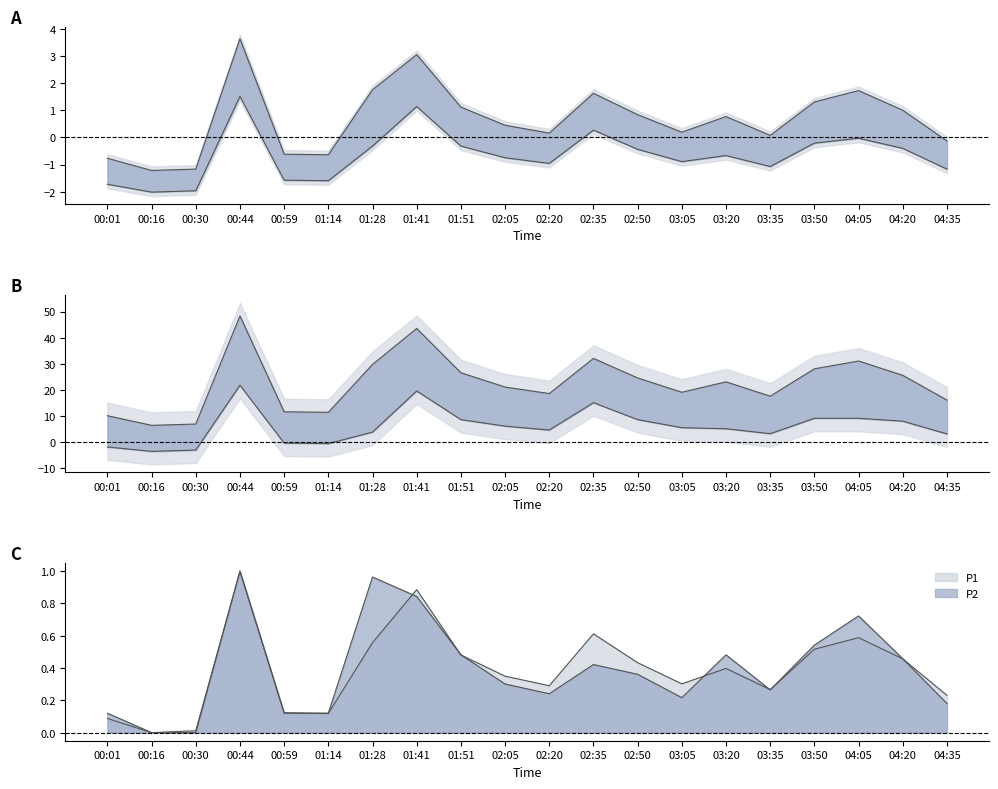

How many positive values does the P2 series have?

18